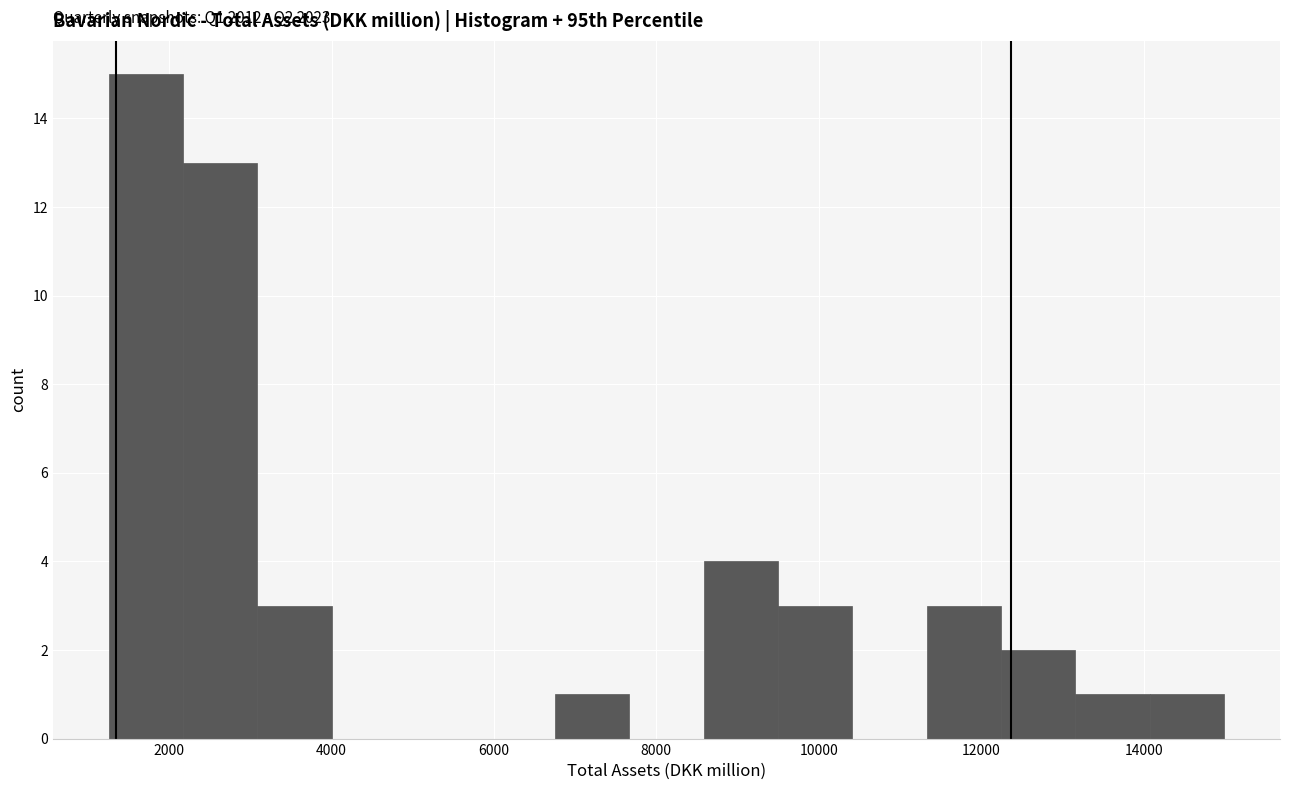

Which range on the x-axis has the tallest bar?

1200 to 2200